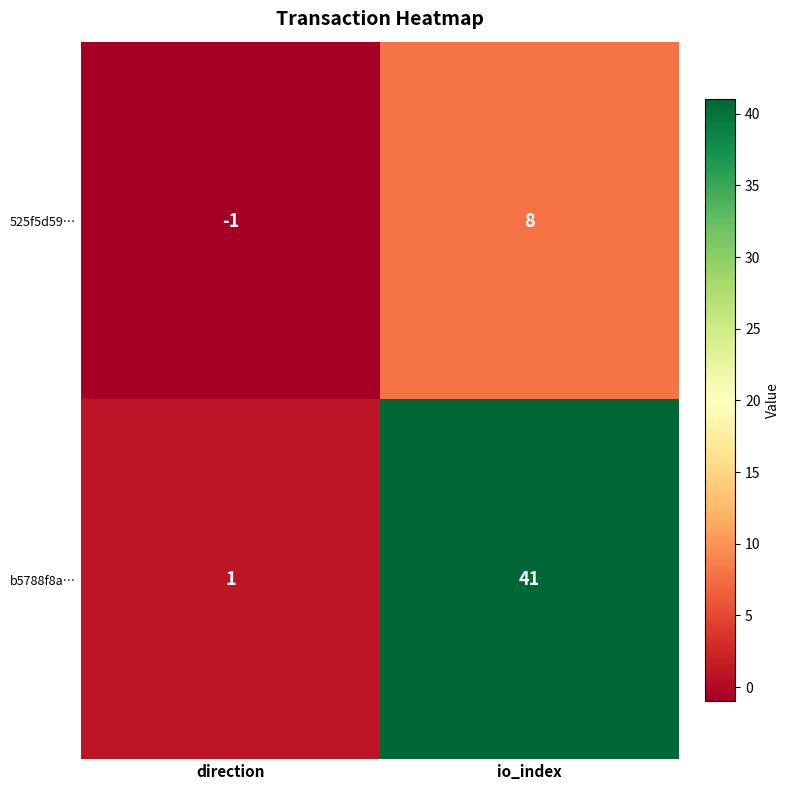

Read the b5788f8a… value at io_index, to the nearest 10.

40